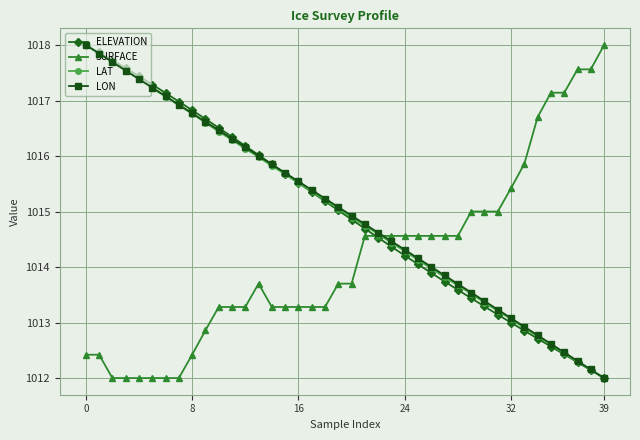

What is the lowest value of the SURFACE series?

1012.0